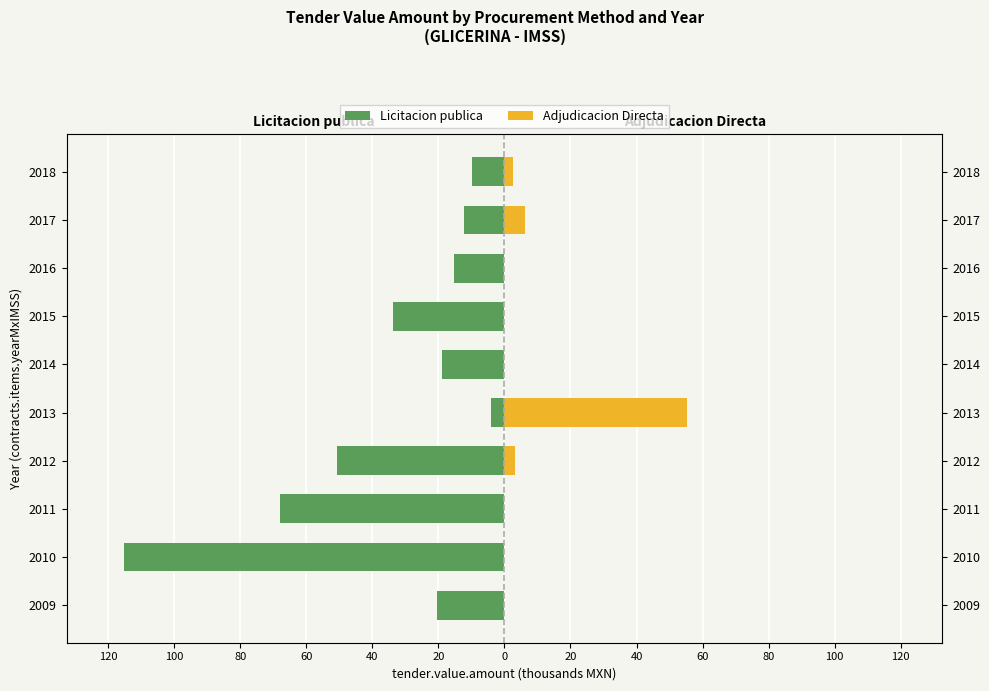

At how many categories does at least one series exceed 46?

1